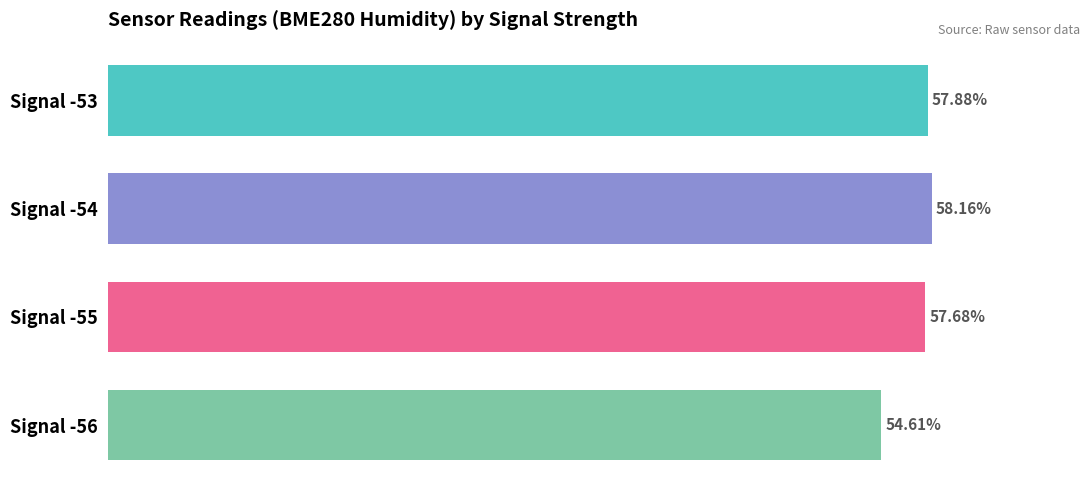

Between Signal -55 and Signal -53, which is larger?

Signal -53